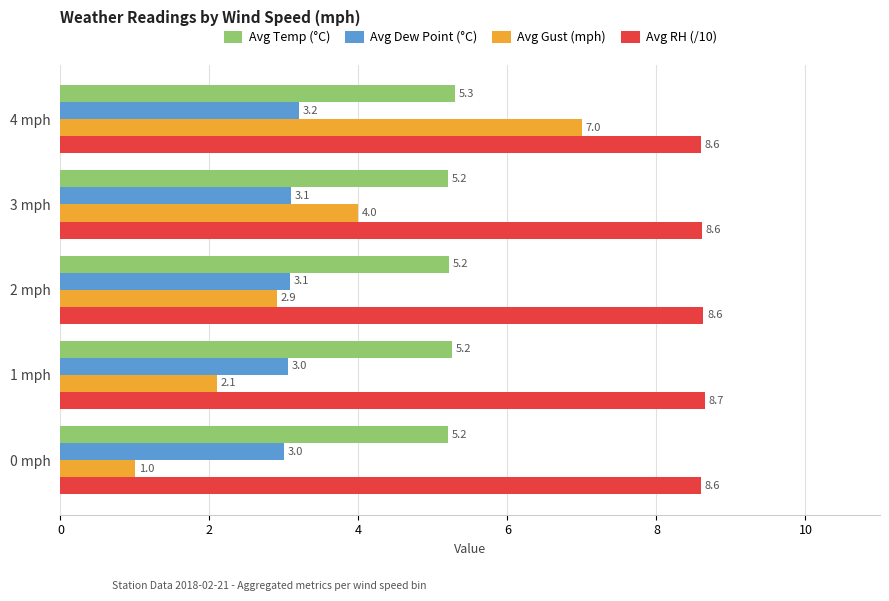

How many series are shown in this chart?

4